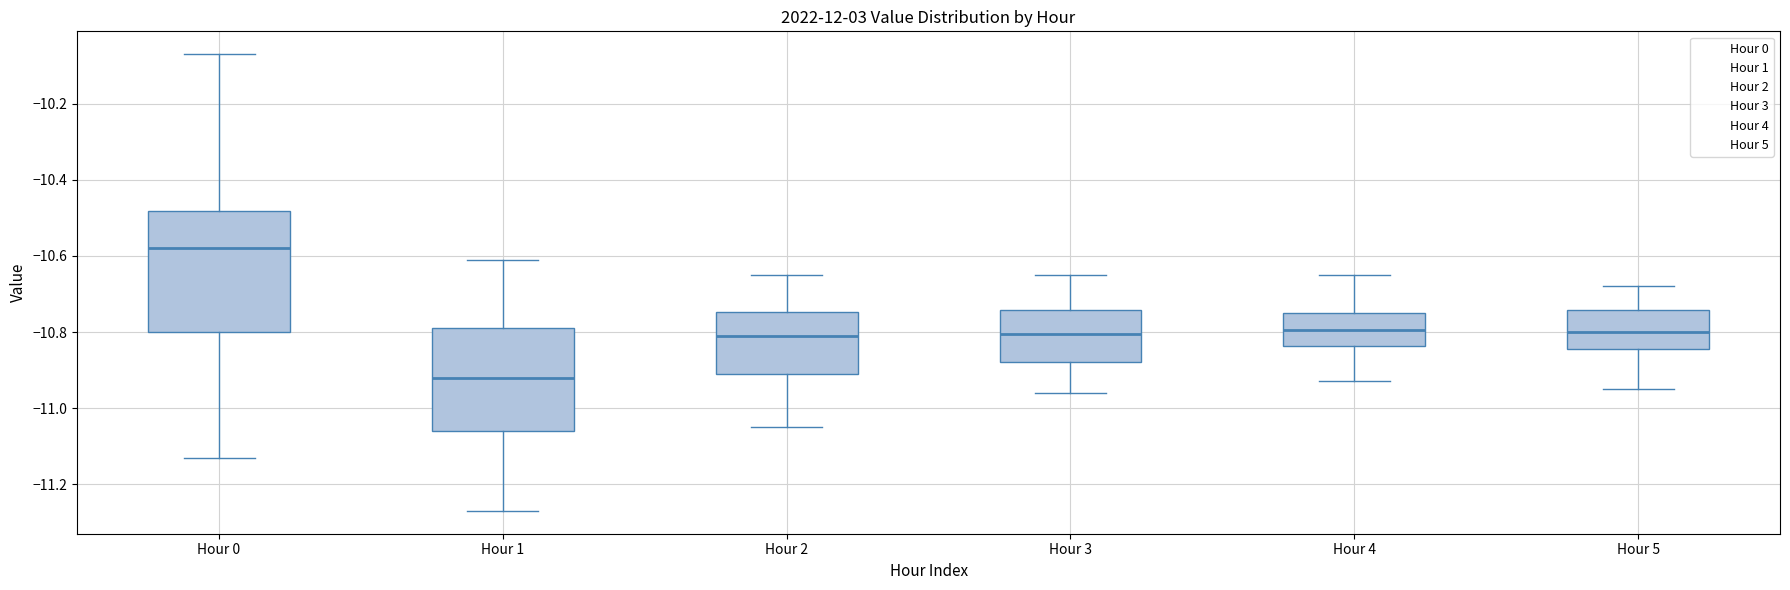

Reading left to right, read every box against the y-axis: the position of its median line, the range the box covers, and the ends of its whiskers. The values are not printed on the chart, so give them approximately, as read against the axis.

Hour 0: median -10.58, box -10.80 to -10.48, whiskers -11.12 to -10.06
Hour 1: median -10.92, box -11.06 to -10.78, whiskers -11.26 to -10.60
Hour 2: median -10.80, box -10.90 to -10.74, whiskers -11.04 to -10.64
Hour 3: median -10.80, box -10.88 to -10.74, whiskers -10.96 to -10.64
Hour 4: median -10.80, box -10.84 to -10.74, whiskers -10.92 to -10.64
Hour 5: median -10.80, box -10.84 to -10.74, whiskers -10.94 to -10.68